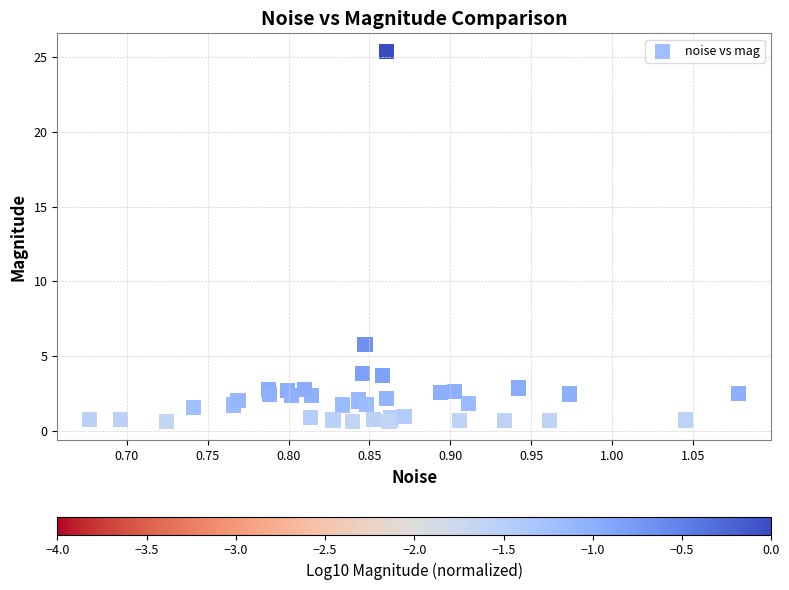

What Y value in the scatter plot is closest to 12?

5.8